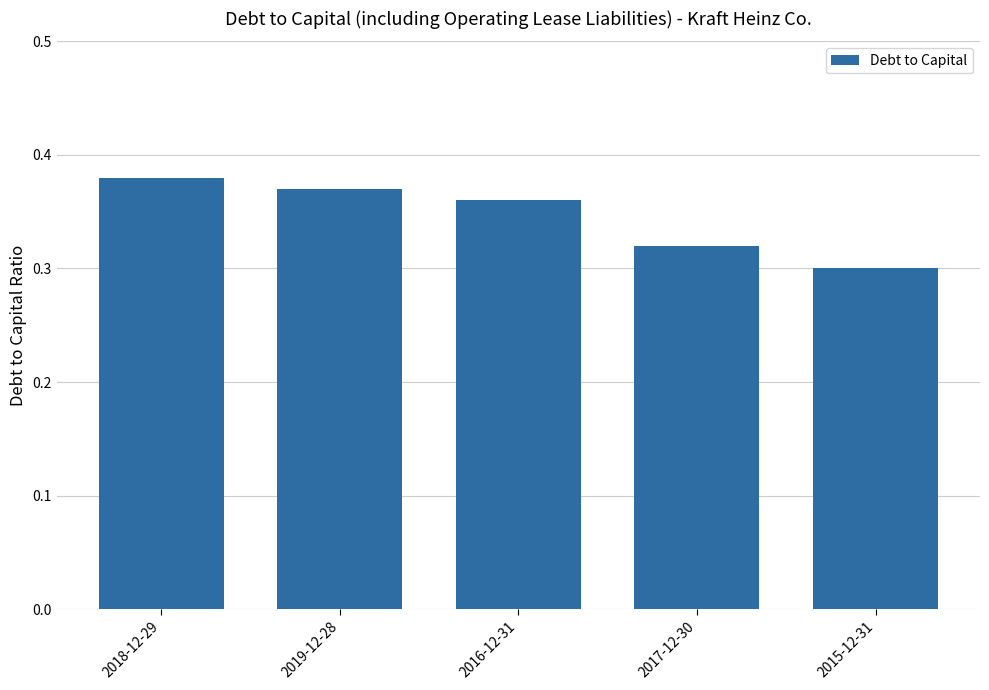

What is the difference between the maximum and minimum values?

0.1